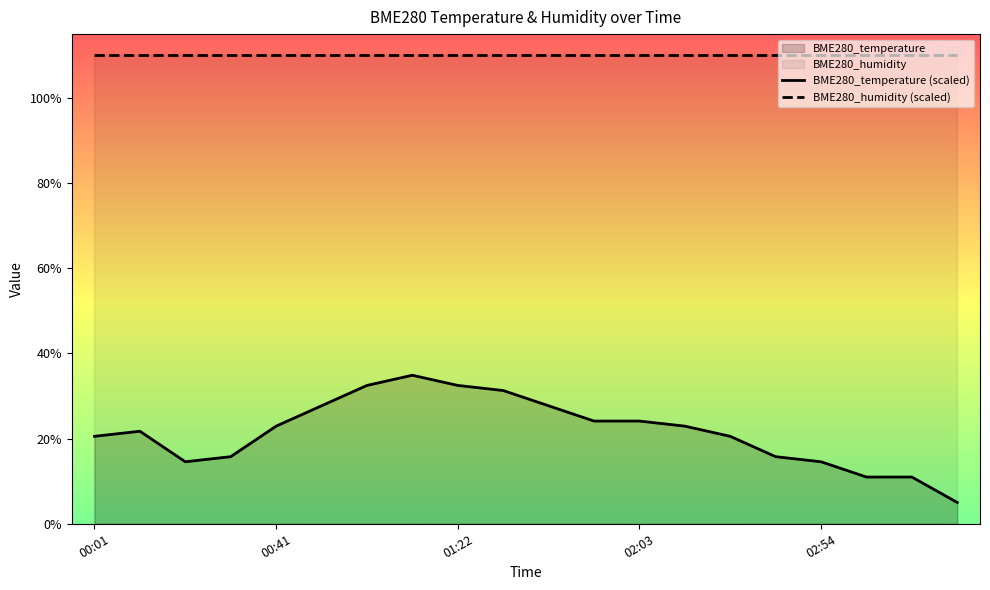

How many interior local peaks (higher than both neighbors) does the data have?

2